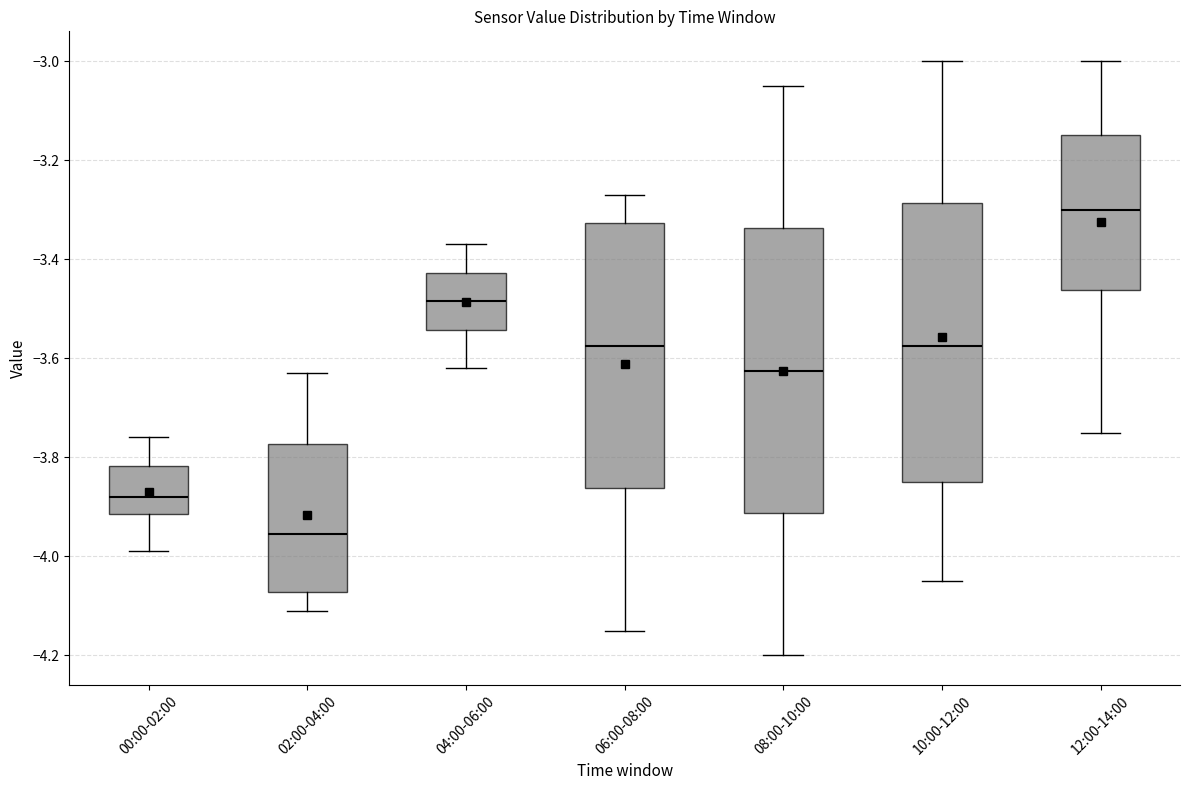

Reading left to right, transcribe this box plot: for each box, give where its median line is, the range the box spans, and where its two whiskers end, as read against the y-axis. The values are not printed on the chart, so give them approximately, as read against the axis.

00:00-02:00: median -3.88, box -3.92 to -3.82, whiskers -3.98 to -3.76
02:00-04:00: median -3.96, box -4.08 to -3.78, whiskers -4.10 to -3.62
04:00-06:00: median -3.48, box -3.54 to -3.42, whiskers -3.62 to -3.36
06:00-08:00: median -3.58, box -3.86 to -3.32, whiskers -4.14 to -3.26
08:00-10:00: median -3.62, box -3.92 to -3.34, whiskers -4.20 to -3.04
10:00-12:00: median -3.58, box -3.84 to -3.28, whiskers -4.04 to -3.00
12:00-14:00: median -3.30, box -3.46 to -3.14, whiskers -3.74 to -3.00